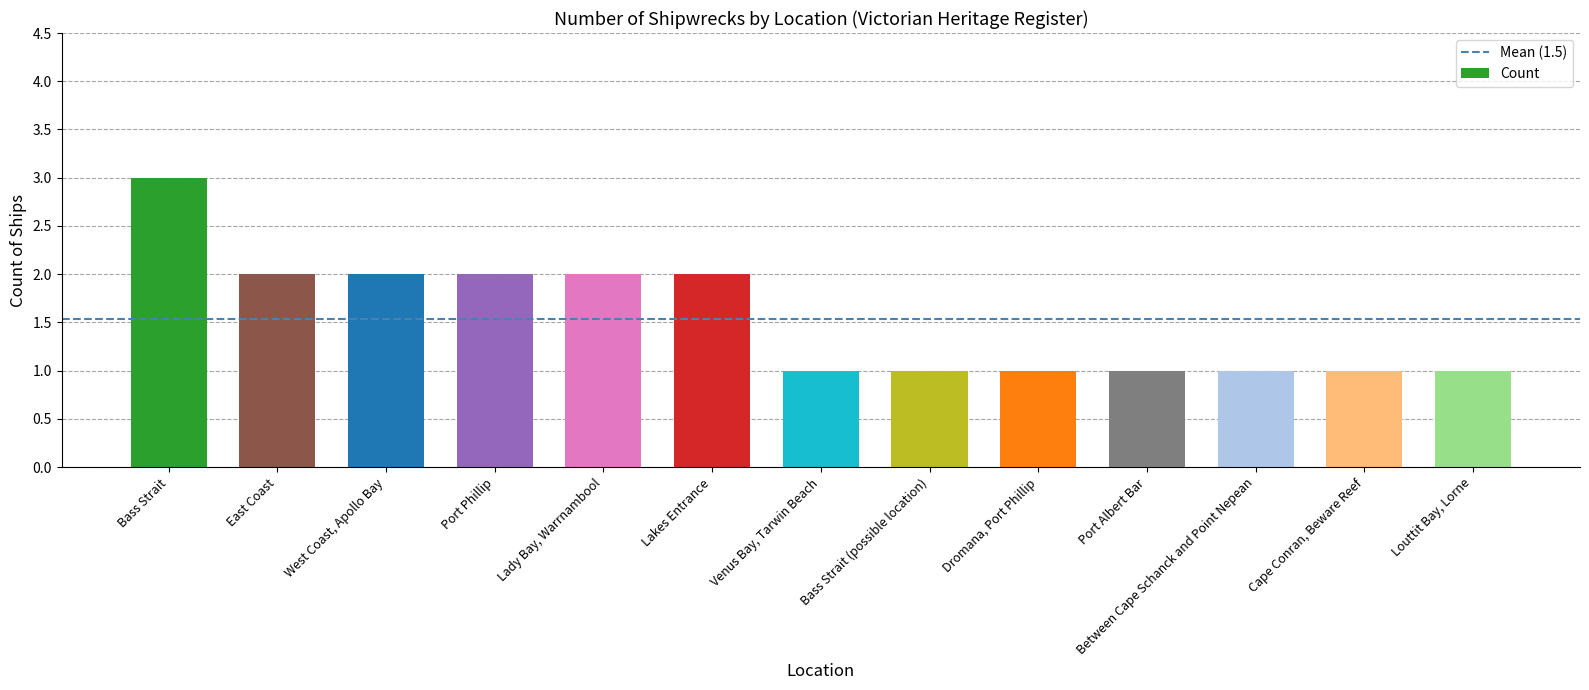

Approximately how many times larger is the value at Louttit Bay, Lorne compared to East Coast?

0.5